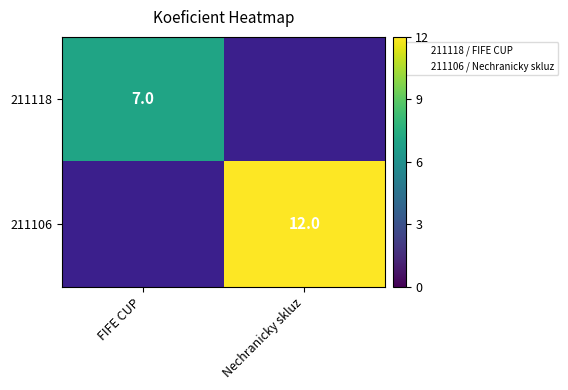

Is the value of 211106 at Nechranicky skluz greater than the value of 211118 at FIFE CUP?

Yes